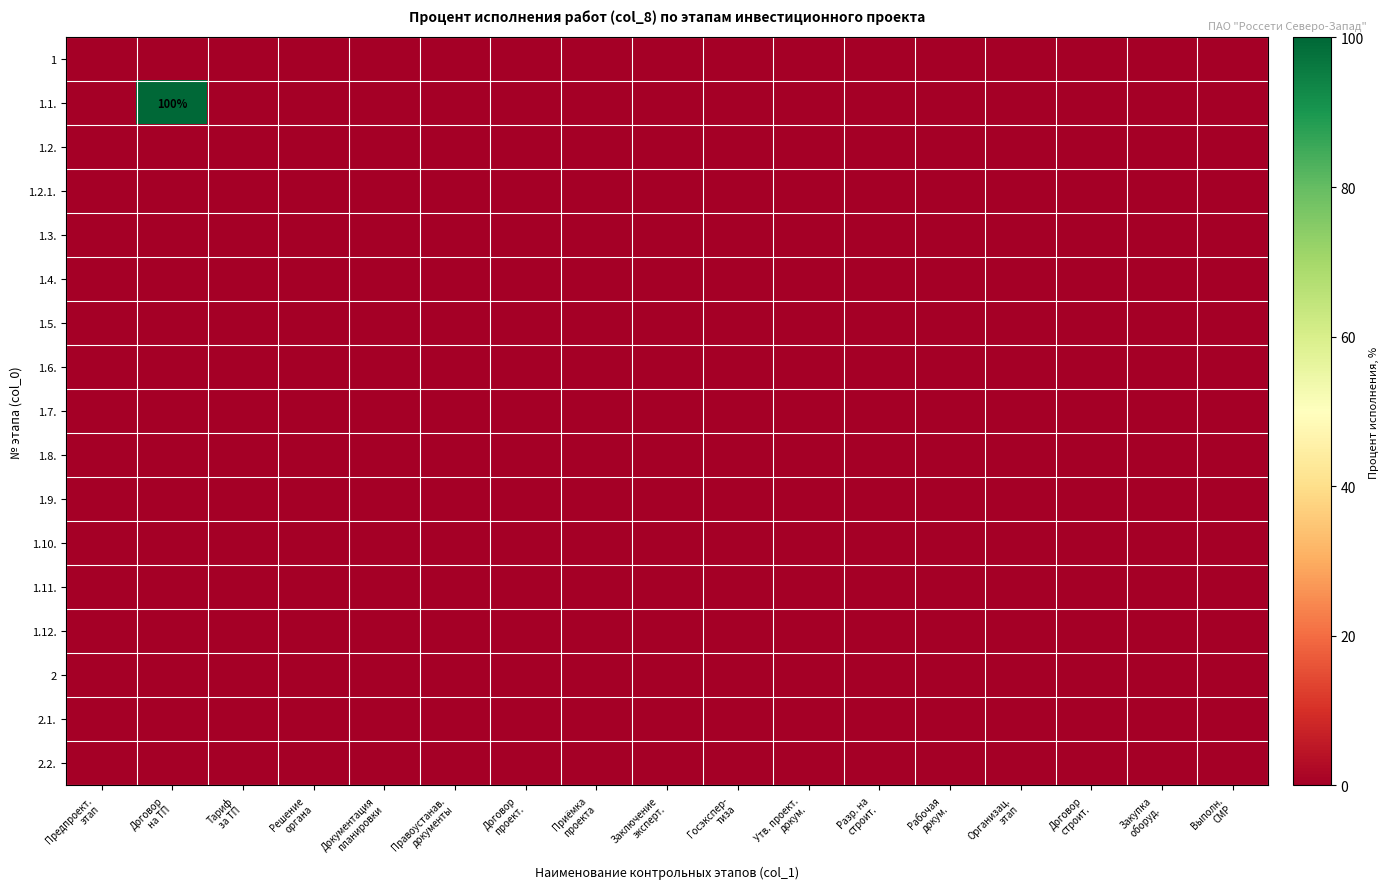

At how many categories does at least one series exceed 76?

1